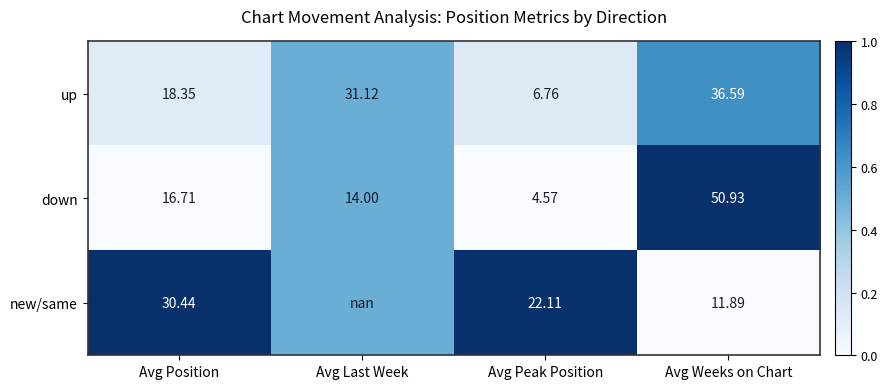

At which category is the sum across all series the highest?

Avg Weeks on Chart